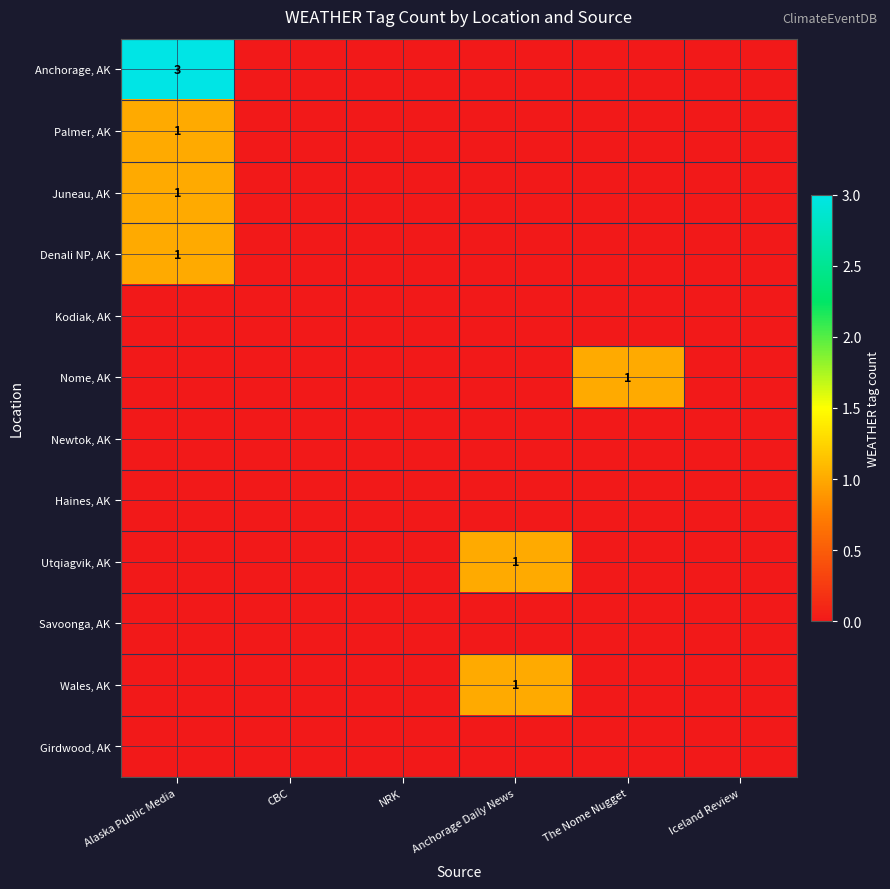

At which category is the sum across all series the highest?

Alaska Public Media